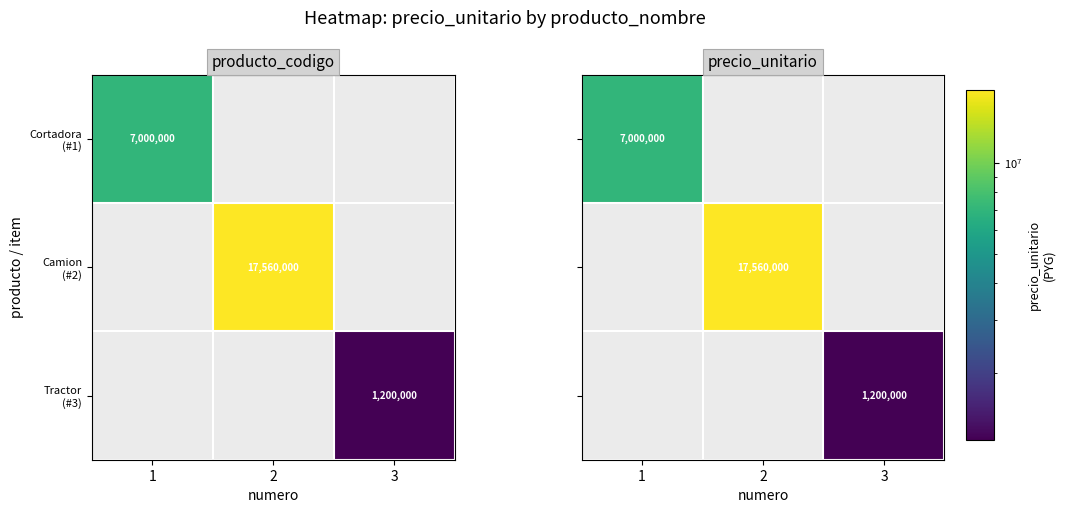

What is the greatest value displayed?

17560000.0